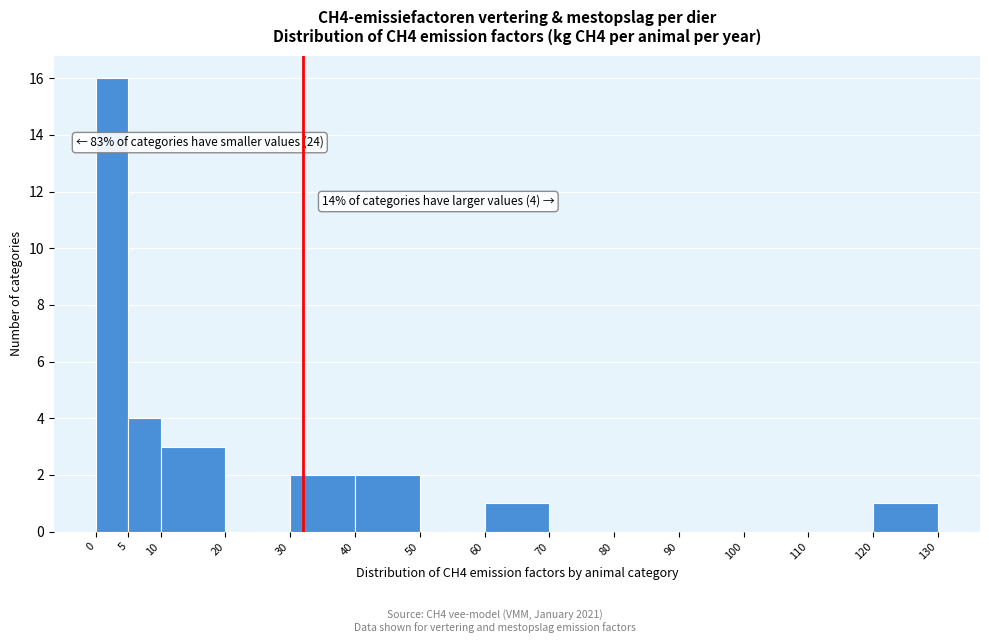

Over which range of the x-axis is the bar tallest?

0 to 5